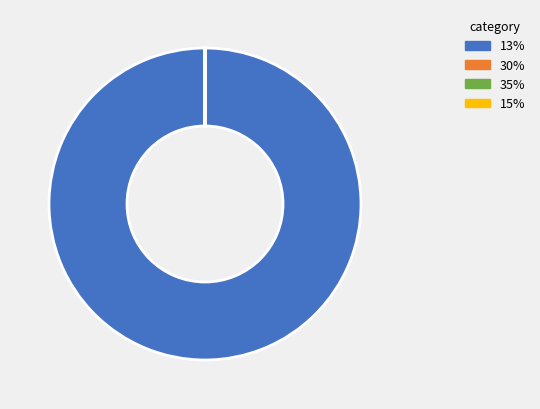

True or false: 13% accounts for 85% of the total.

False